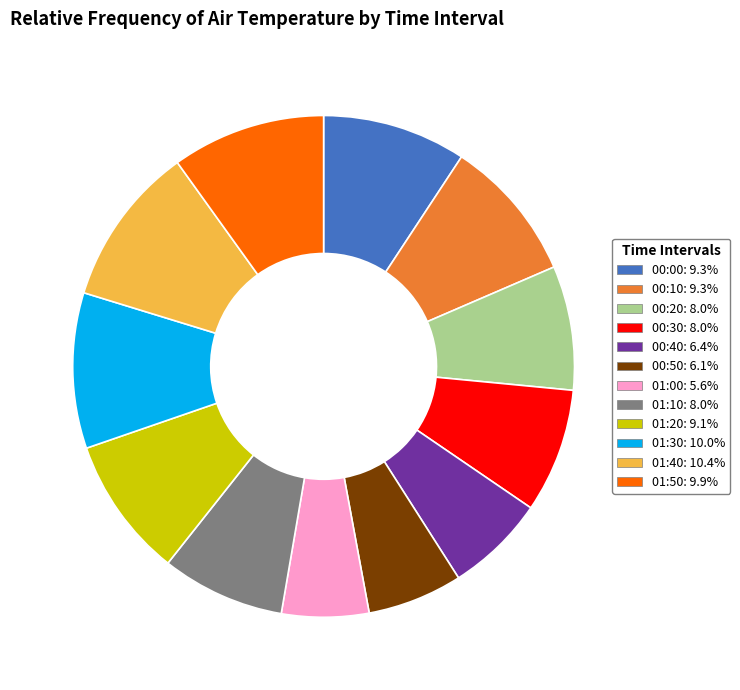

How many segments does this pie chart have?

12